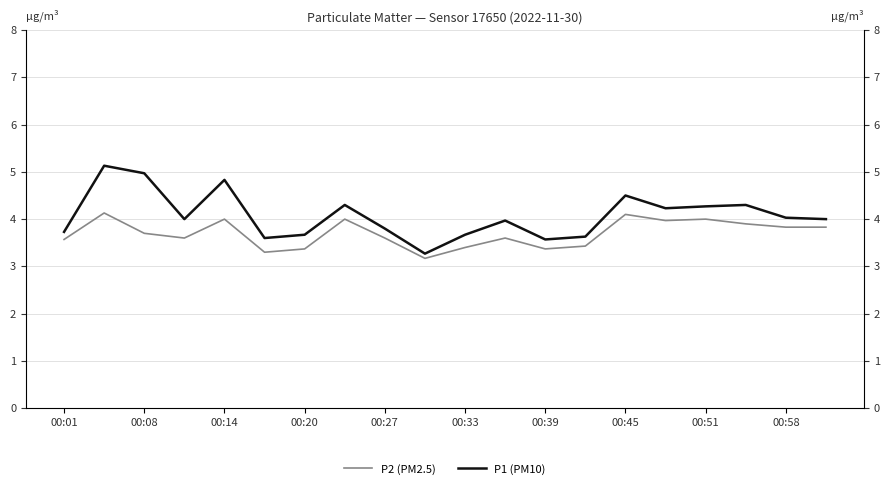

How many values in the P1 (PM10) series are below 4?

9